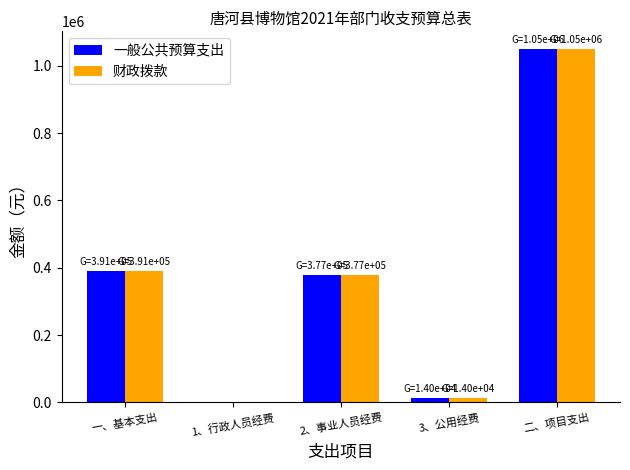

Where is 一般公共预算支出 nearest to the value 525000?

一、基本支出